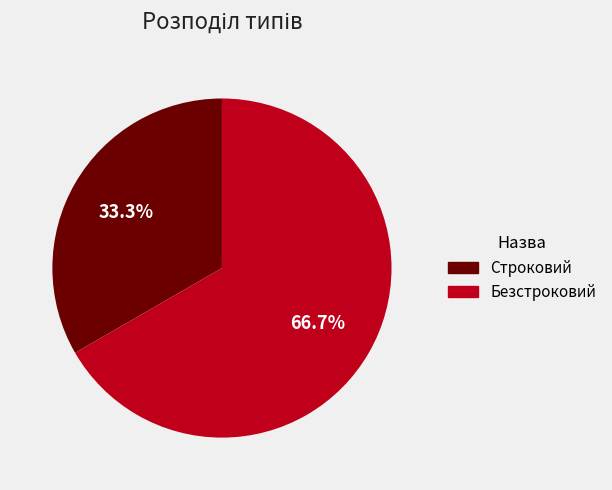

What percentage do Безстроковий and Строковий together represent?

100.0%